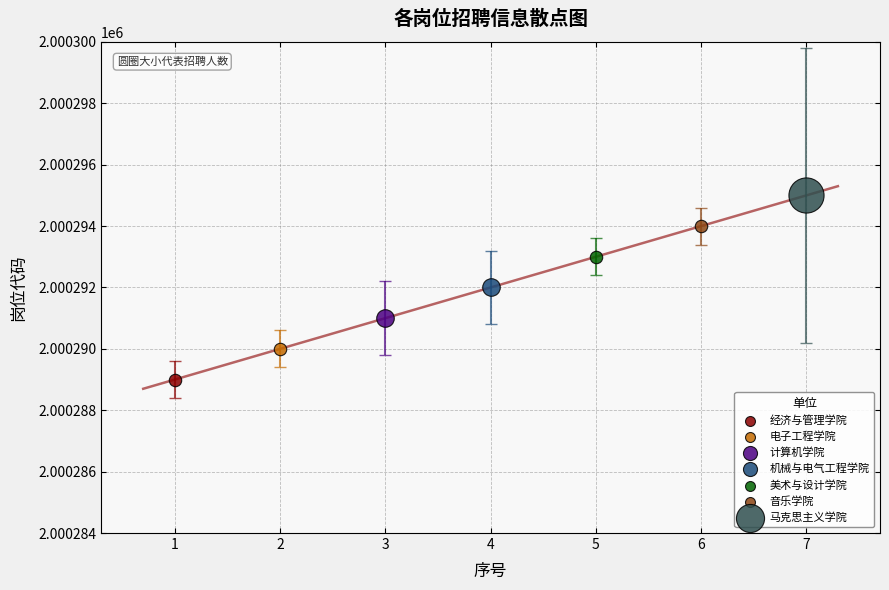

Which series reaches the maximum Y coordinate?

马克思主义学院